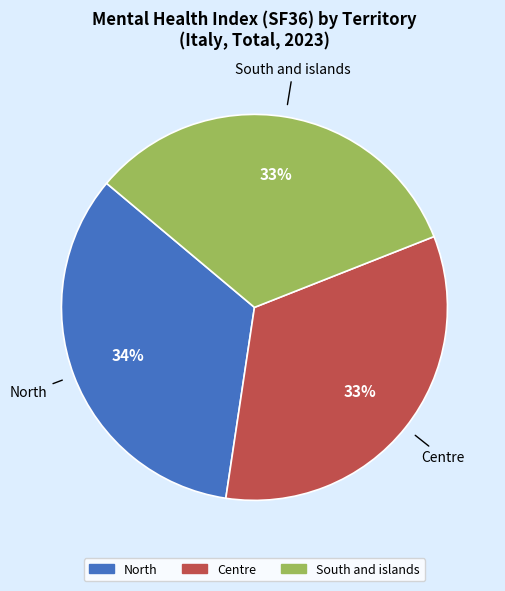

Approximately how many times larger is the value at South and islands compared to North?

1.0